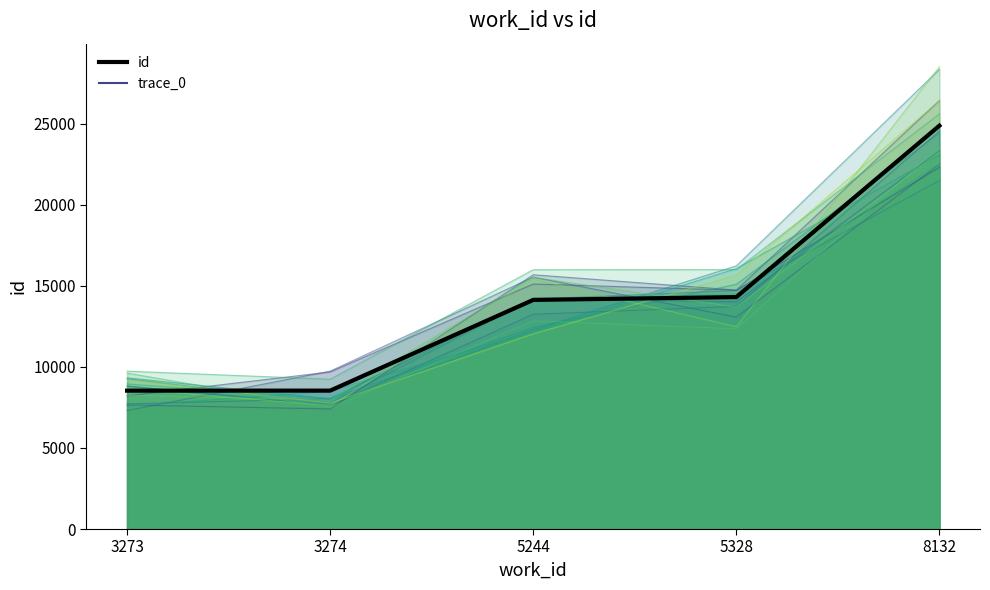

Which has a higher value, 5244 or 5328?

5244